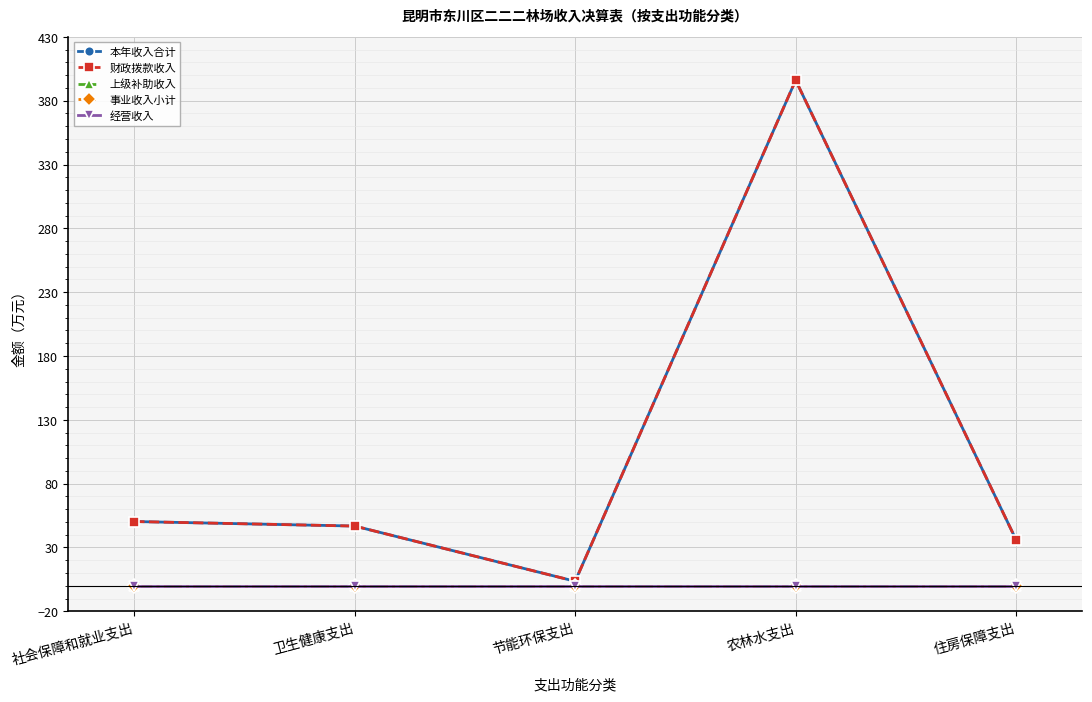

What are all the series names shown in the legend?

本年收入合计, 财政拨款收入, 上级补助收入, 事业收入小计, 经营收入